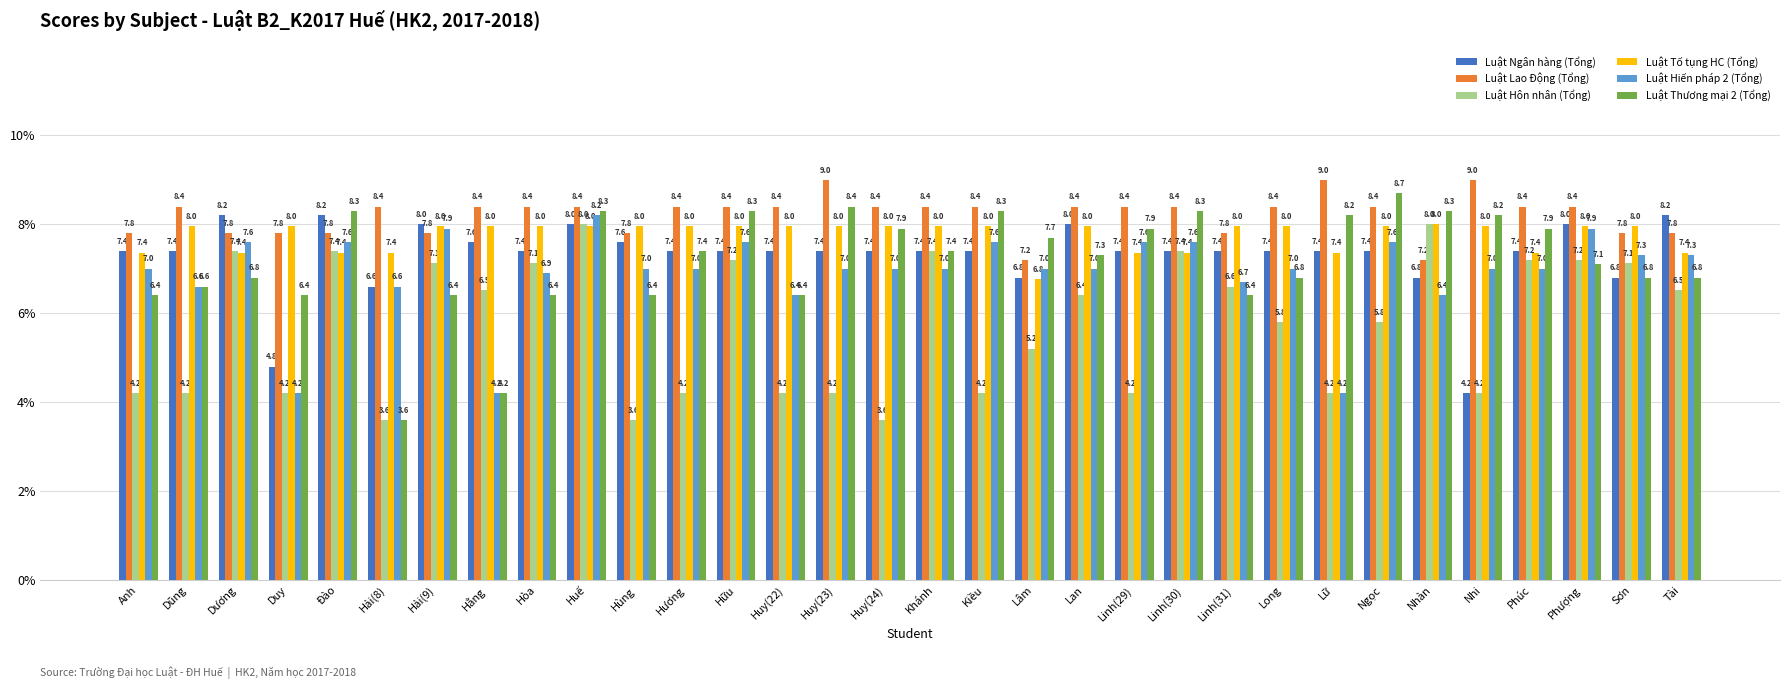

Reading left to right, transcribe all the data shown in this chart.

Luật Ngân hàng (Tổng): Anh=7.4	Dũng=7.4	Dương=8.2	Duy=4.8	Đào=8.2	Hải(8)=6.6	Hải(9)=8.0	Hằng=7.6	Hòa=7.4	Huế=8.0	Hùng=7.6	Hương=7.4	Hữu=7.4	Huy(22)=7.4	Huy(23)=7.4	Huy(24)=7.4	Khánh=7.4	Kiều=7.4	Lâm=6.8	Lan=8.0	Linh(29)=7.4	Linh(30)=7.4	Linh(31)=7.4	Long=7.4	Lữ=7.4	Ngọc=7.4	Nhàn=6.8	Nhi=4.2	Phúc=7.4	Phượng=8.0	Sơn=6.8	Tài=8.2
Luật Lao Động (Tổng): Anh=7.8	Dũng=8.4	Dương=7.8	Duy=7.8	Đào=7.8	Hải(8)=8.4	Hải(9)=7.8	Hằng=8.4	Hòa=8.4	Huế=8.4	Hùng=7.8	Hương=8.4	Hữu=8.4	Huy(22)=8.4	Huy(23)=9.0	Huy(24)=8.4	Khánh=8.4	Kiều=8.4	Lâm=7.2	Lan=8.4	Linh(29)=8.4	Linh(30)=8.4	Linh(31)=7.8	Long=8.4	Lữ=9.0	Ngọc=8.4	Nhàn=7.2	Nhi=9.0	Phúc=8.4	Phượng=8.4	Sơn=7.8	Tài=7.8
Luật Hôn nhân (Tổng): Anh=4.2	Dũng=4.2	Dương=7.4	Duy=4.2	Đào=7.4	Hải(8)=3.6	Hải(9)=7.1	Hằng=6.5	Hòa=7.1	Huế=8.0	Hùng=3.6	Hương=4.2	Hữu=7.2	Huy(22)=4.2	Huy(23)=4.2	Huy(24)=3.6	Khánh=7.4	Kiều=4.2	Lâm=5.2	Lan=6.4	Linh(29)=4.2	Linh(30)=7.4	Linh(31)=6.6	Long=5.8	Lữ=4.2	Ngọc=5.8	Nhàn=8.0	Nhi=4.2	Phúc=7.2	Phượng=7.2	Sơn=7.1	Tài=6.5
Luật Tố tụng HC (Tổng): Anh=7.4	Dũng=8.0	Dương=7.4	Duy=8.0	Đào=7.4	Hải(8)=7.4	Hải(9)=8.0	Hằng=8.0	Hòa=8.0	Huế=8.0	Hùng=8.0	Hương=8.0	Hữu=8.0	Huy(22)=8.0	Huy(23)=8.0	Huy(24)=8.0	Khánh=8.0	Kiều=8.0	Lâm=6.8	Lan=8.0	Linh(29)=7.4	Linh(30)=7.4	Linh(31)=8.0	Long=8.0	Lữ=7.4	Ngọc=8.0	Nhàn=8.0	Nhi=8.0	Phúc=7.4	Phượng=8.0	Sơn=8.0	Tài=7.4
Luật Hiến pháp 2 (Tổng): Anh=7.0	Dũng=6.6	Dương=7.6	Duy=4.2	Đào=7.6	Hải(8)=6.6	Hải(9)=7.9	Hằng=4.2	Hòa=6.9	Huế=8.2	Hùng=7.0	Hương=7.0	Hữu=7.6	Huy(22)=6.4	Huy(23)=7.0	Huy(24)=7.0	Khánh=7.0	Kiều=7.6	Lâm=7.0	Lan=7.0	Linh(29)=7.6	Linh(30)=7.6	Linh(31)=6.7	Long=7.0	Lữ=4.2	Ngọc=7.6	Nhàn=6.4	Nhi=7.0	Phúc=7.0	Phượng=7.9	Sơn=7.3	Tài=7.3
Luật Thương mại 2 (Tổng): Anh=6.4	Dũng=6.6	Dương=6.8	Duy=6.4	Đào=8.3	Hải(8)=3.6	Hải(9)=6.4	Hằng=4.2	Hòa=6.4	Huế=8.3	Hùng=6.4	Hương=7.4	Hữu=8.3	Huy(22)=6.4	Huy(23)=8.4	Huy(24)=7.9	Khánh=7.4	Kiều=8.3	Lâm=7.7	Lan=7.3	Linh(29)=7.9	Linh(30)=8.3	Linh(31)=6.4	Long=6.8	Lữ=8.2	Ngọc=8.7	Nhàn=8.3	Nhi=8.2	Phúc=7.9	Phượng=7.1	Sơn=6.8	Tài=6.8